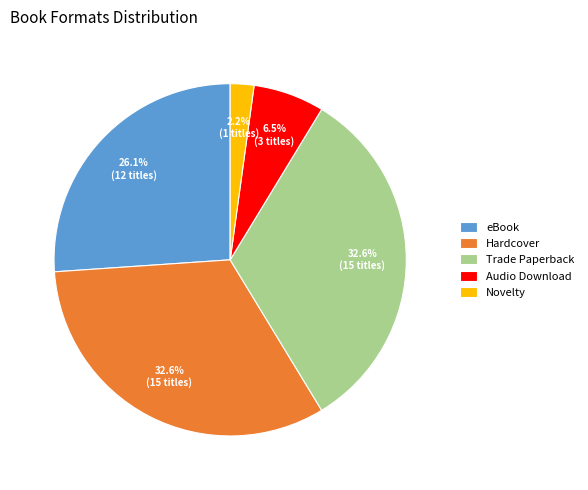

To the nearest percent, what is the combined percentage of Audio Download and Hardcover?

39%